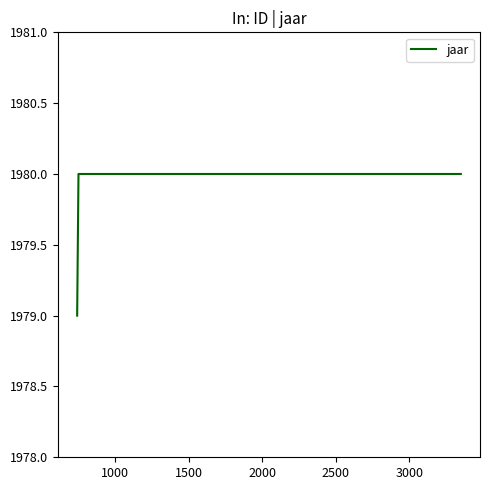

Does the chart have visible grid lines?

No